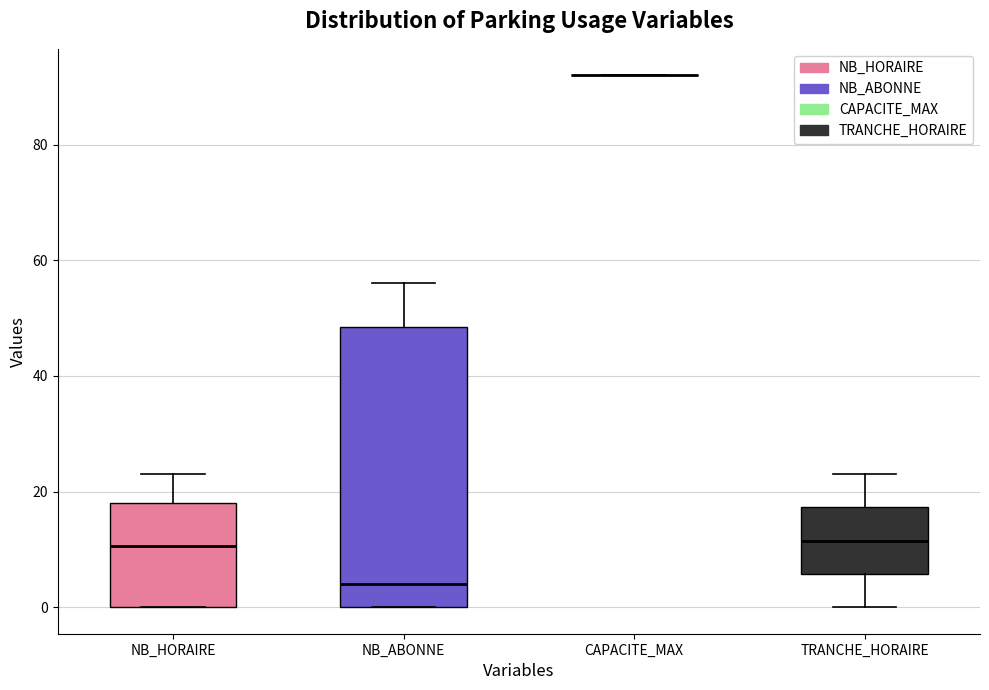

Reading left to right, read every box against the y-axis: the position of its median line, the range the box covers, and the ends of its whiskers. The values are not printed on the chart, so give them approximately, as read against the axis.

NB_HORAIRE: median 10, box 0 to 18, whiskers 0 to 24
NB_ABONNE: median 4, box 0 to 48, whiskers 0 to 56
CAPACITE_MAX: box collapsed to a line at 92, whiskers 92 to 92
TRANCHE_HORAIRE: median 12, box 6 to 18, whiskers 0 to 24